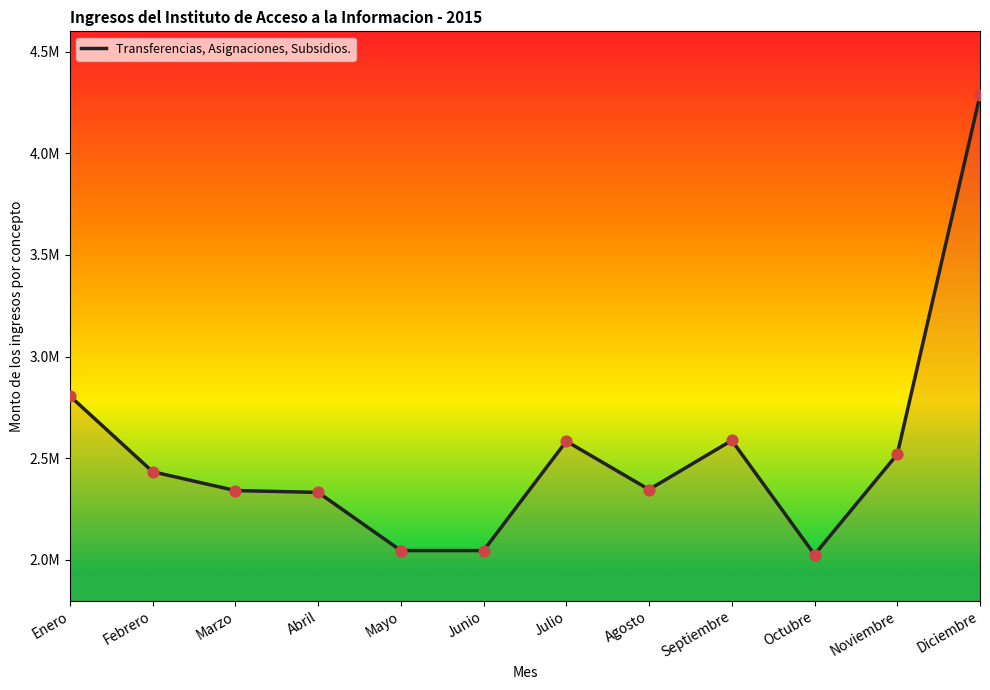

What is the change in value from Marzo to Junio?

-295251.2